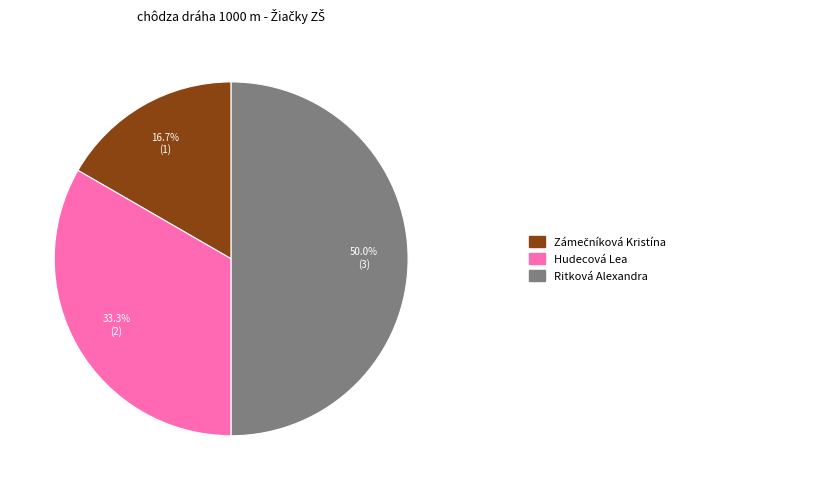

How many slices are in this pie chart?

3